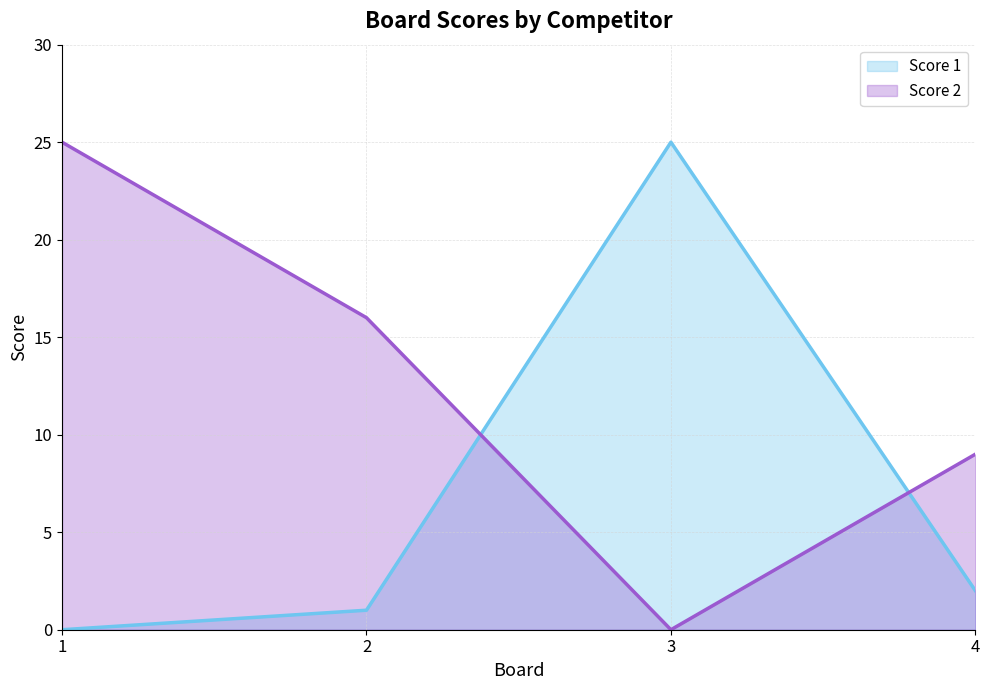

At which label is Score 1 closest to 12?

4